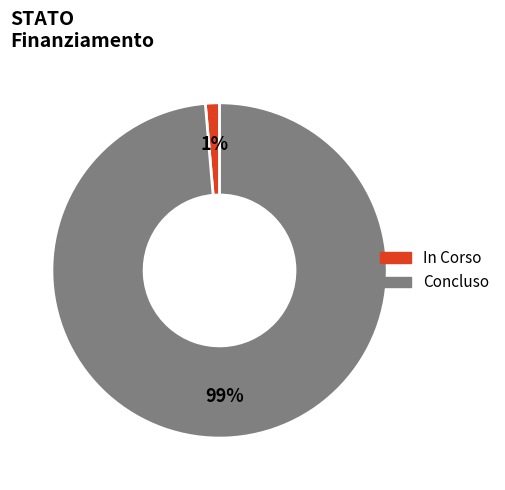

To the nearest percent, what is the average slice percentage?

50%